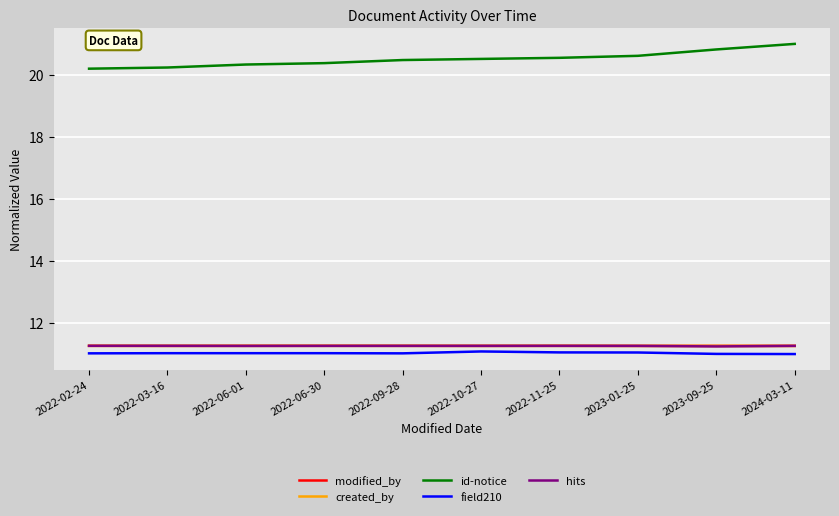

At how many categories does at least one series exceed 19?

10